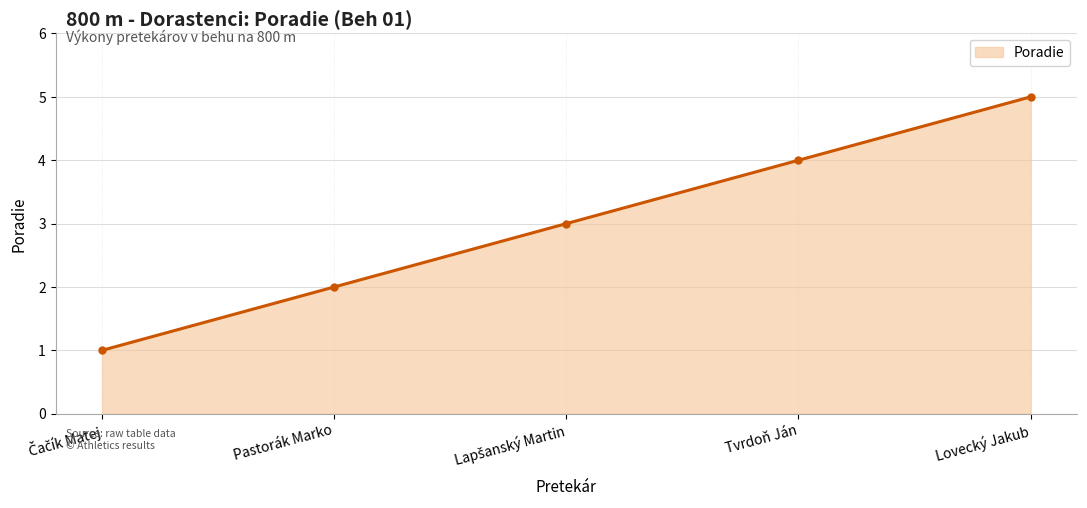

What is the change in value from Tvrdoň Ján to Lovecký Jakub?

+1